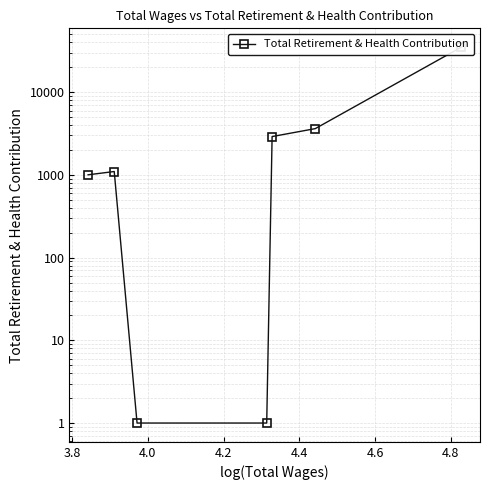

How many lines are shown in the chart?

1